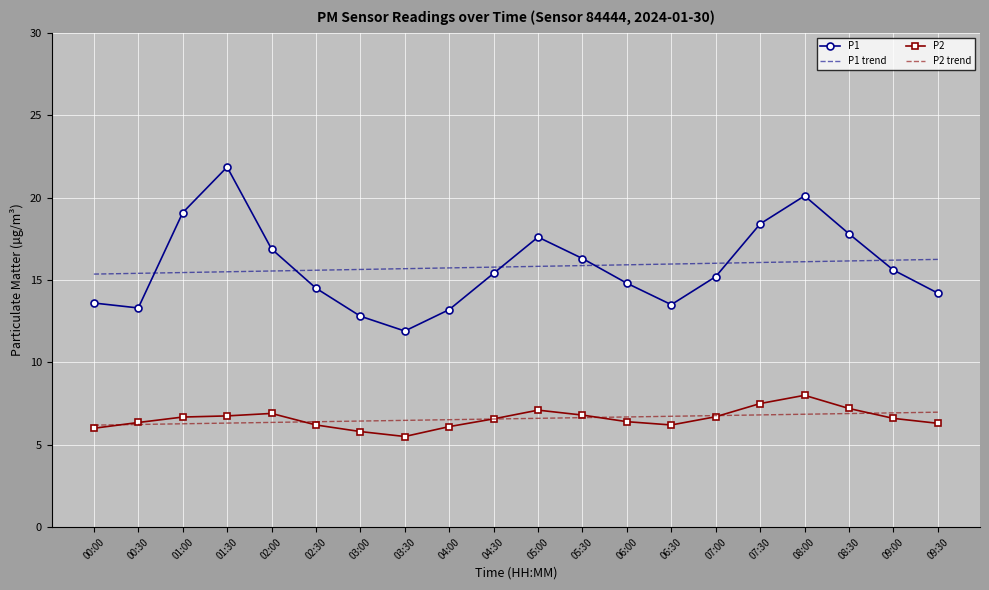

How many categories are shown in the chart?

20